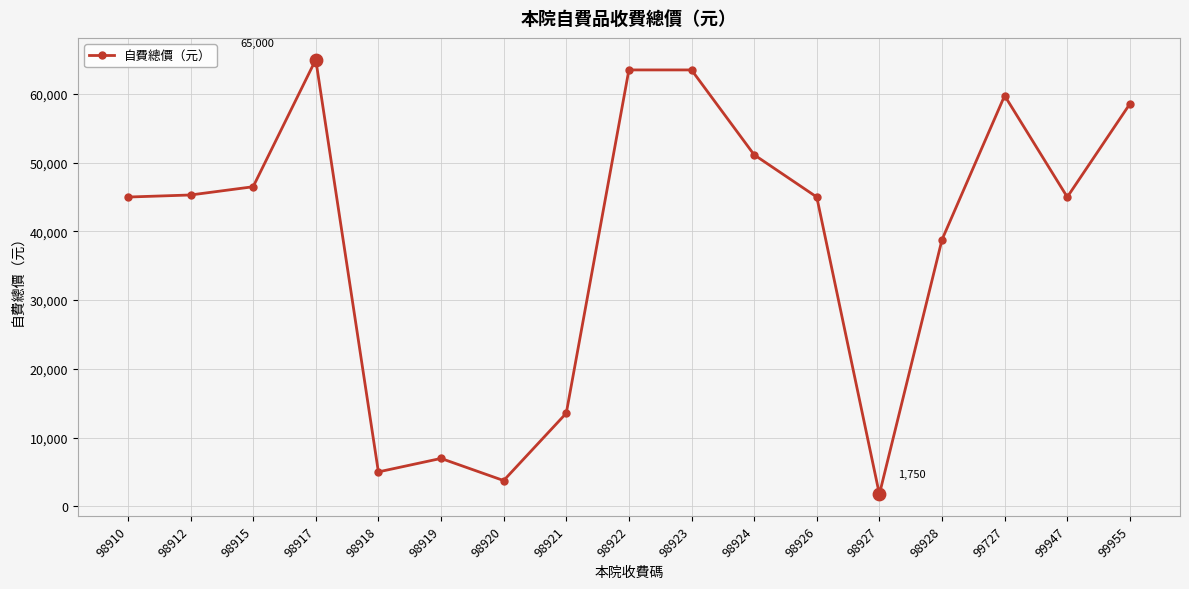

Approximately how many times larger is the value at 98922 compared to 98921?

4.7